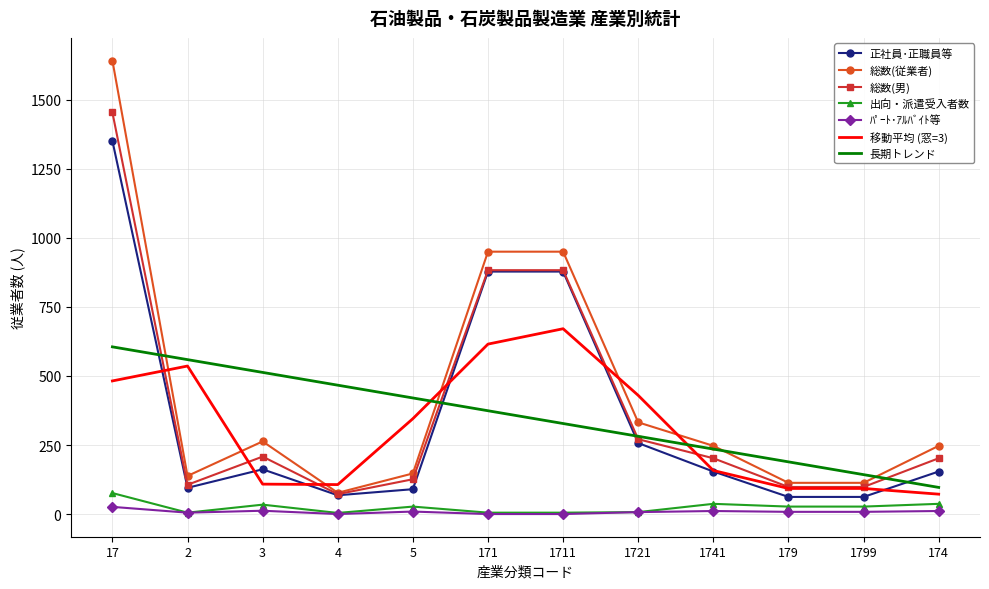

At how many categories does at least one series exceed 55?

12